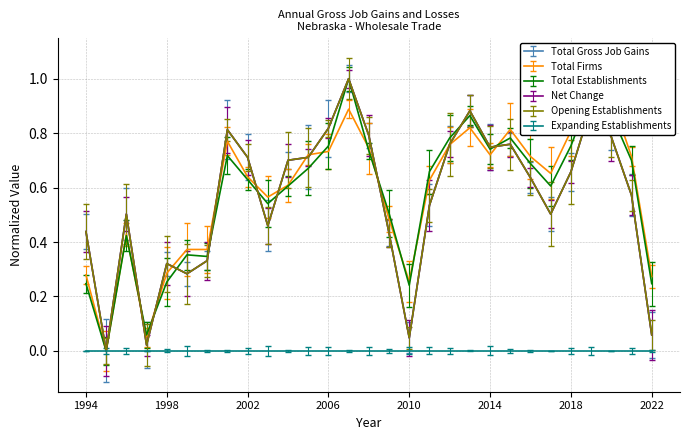

True or false: Total Gross Job Gains has a value of 1.0 at 2004.

False